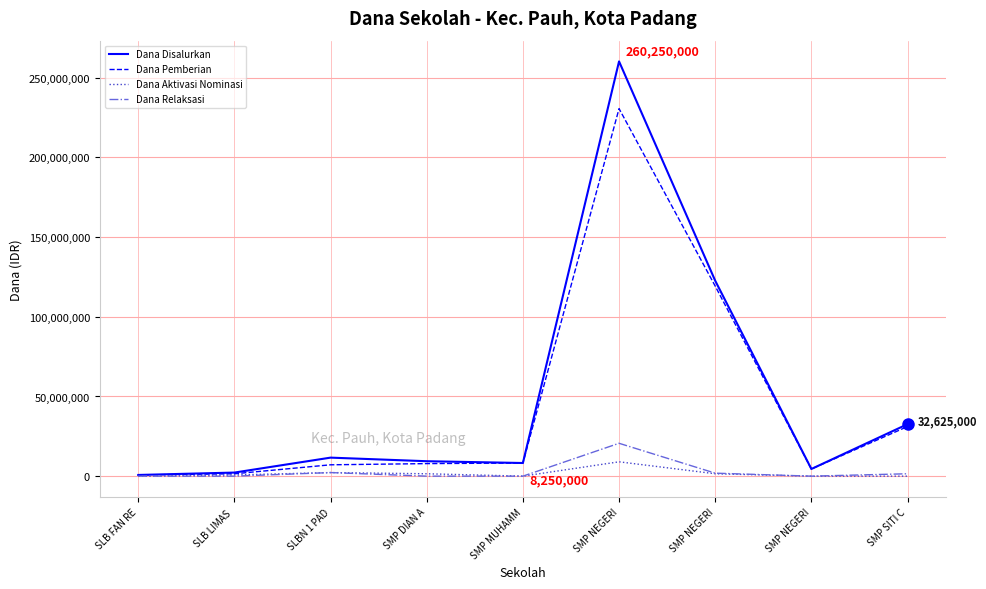

What is the difference between the highest and lowest values at SMP MUHAMM?

8250000